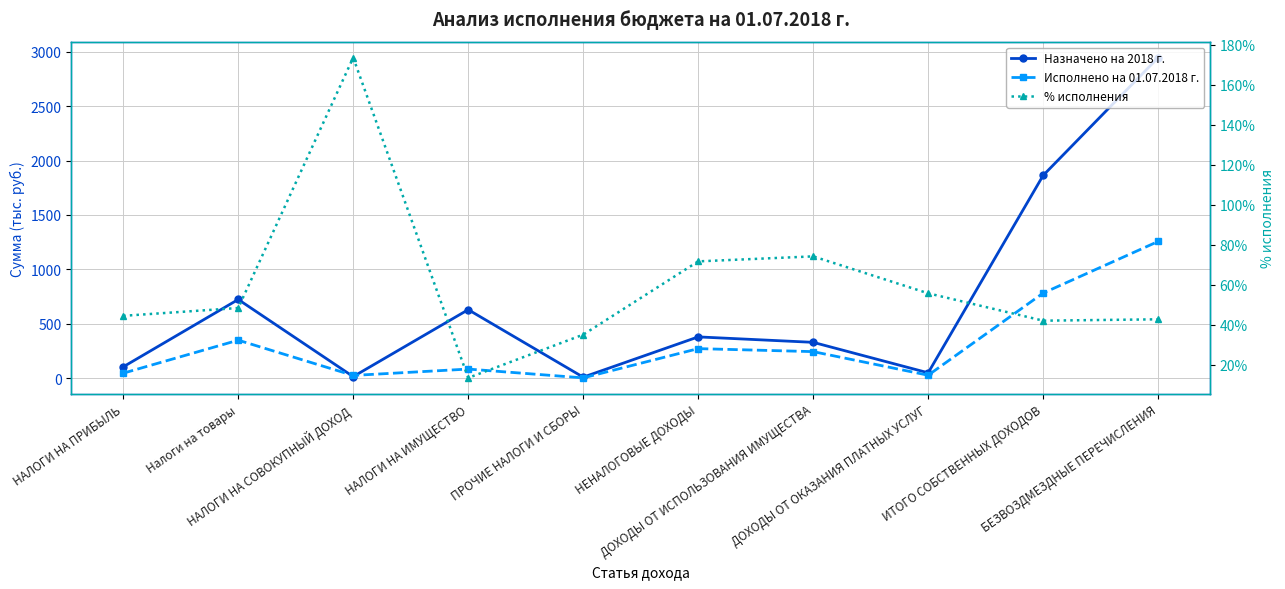

What is the sum of the % исполнения values at ДОХОДЫ ОТ ОКАЗАНИЯ ПЛАТНЫХ УСЛУГ and НЕНАЛОГОВЫЕ ДОХОДЫ?

127.3